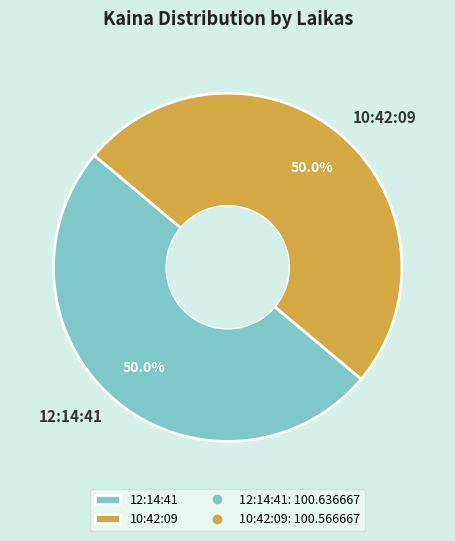

What percentage is the 12:14:41 slice, to the nearest percent?

50%